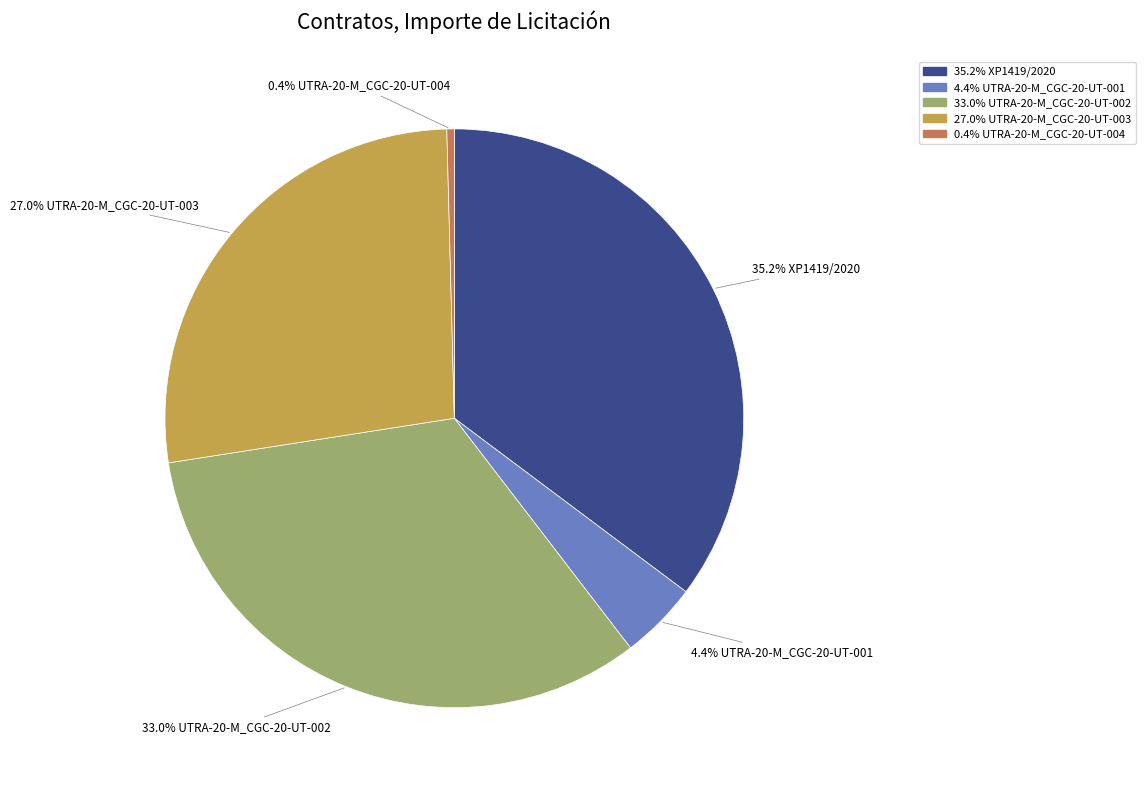

Is there any slice that represents more than half of the pie?

No